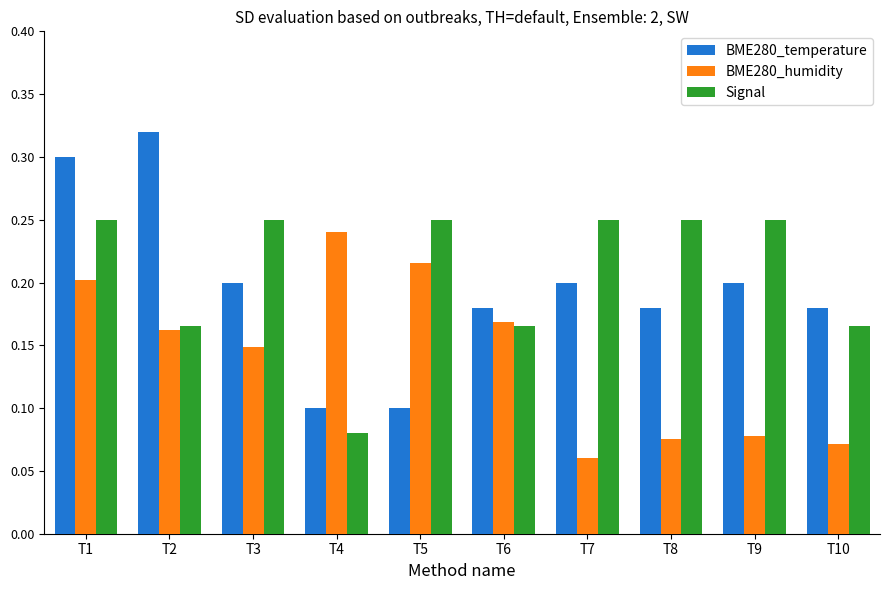

Count the BME280_humidity values in the range 0 to 1.

10